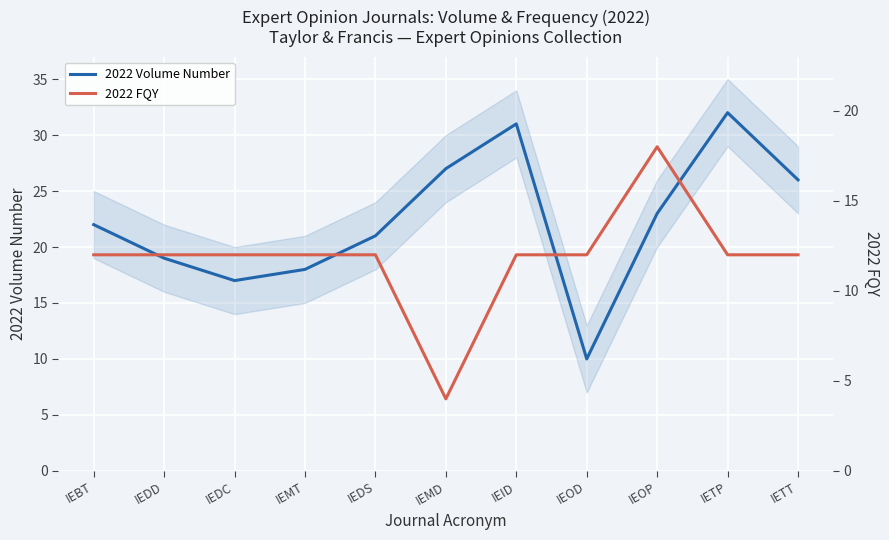

List the series in order of their peak value, lowest first.

2022 FQY, 2022 Volume Number